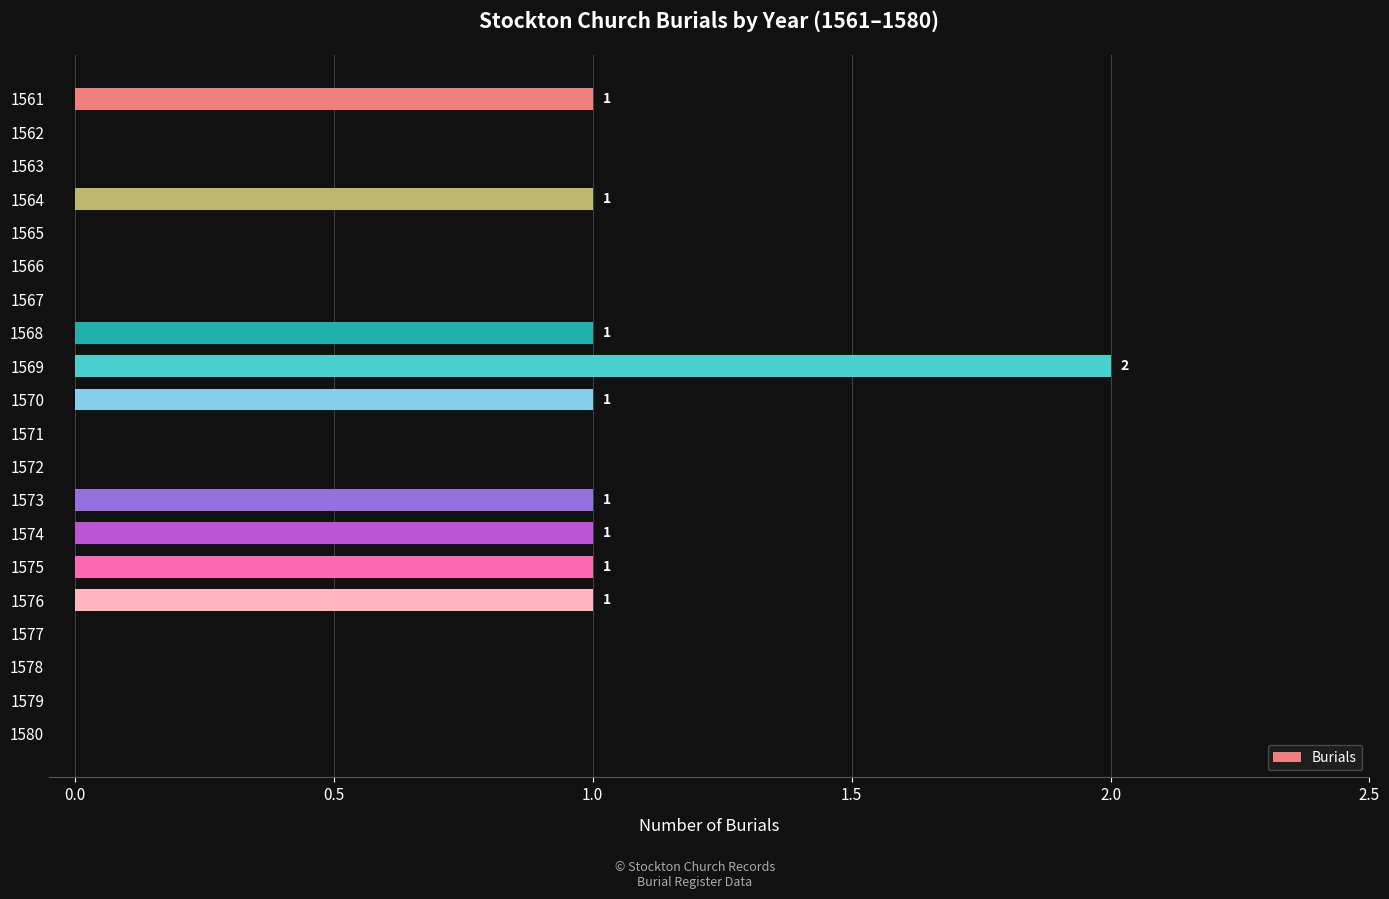

What is the sum of all values?

10